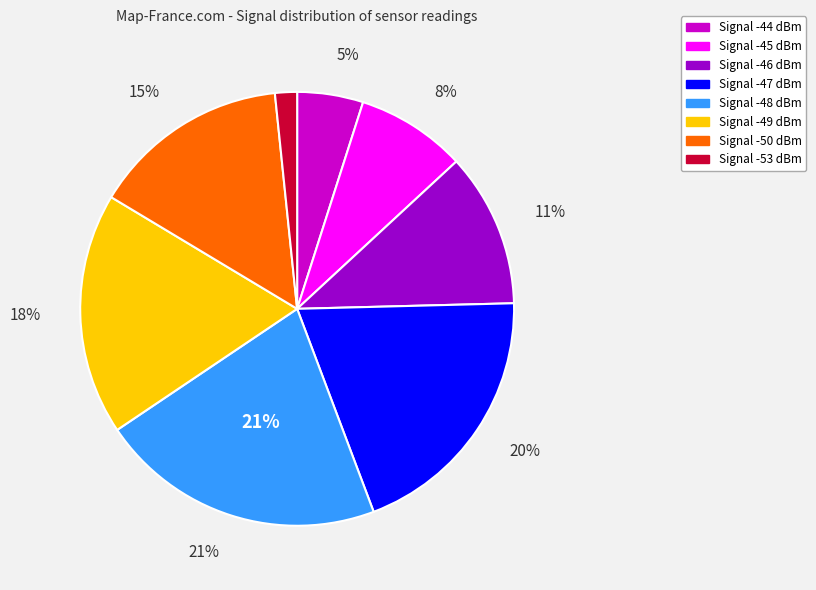

Rank the categories by value from lowest to highest.

Signal -53, Signal -44, Signal -45, Signal -46, Signal -50, Signal -49, Signal -47, Signal -48